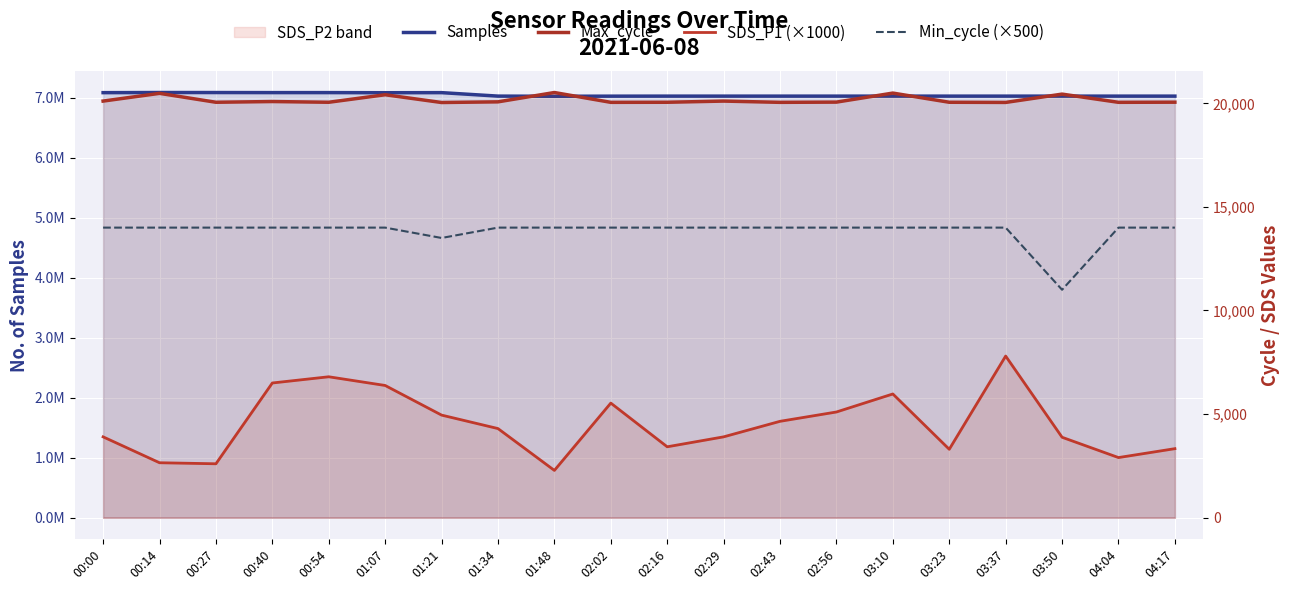

What is the difference between the second highest and second lowest values in the Min_cycle (×500) series?

500